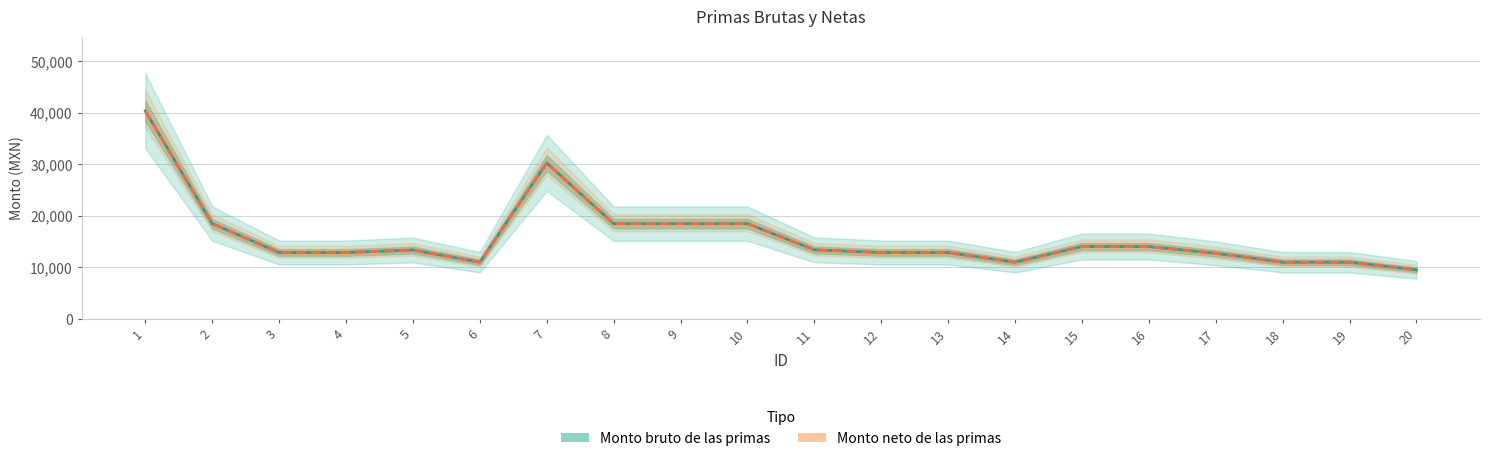

Reading left to right, list all the values displayed in this chart.

Monto bruto de las primas: 40360.3	18487.5	12887.3	12887.3	13376.6	11005.0	30270.2	18487.5	18487.5	18487.5	13405.5	12887.3	12887.3	11005.0	14045.4	14045.4	12739.6	11005.0	11005.0	9524.8
Monto neto de las primas: 40360.3	18487.5	12887.3	12887.3	13376.6	11005.0	30270.2	18487.5	18487.5	18487.5	13405.5	12887.3	12887.3	11005.0	14045.4	14045.4	12739.6	11005.0	11005.0	9524.8